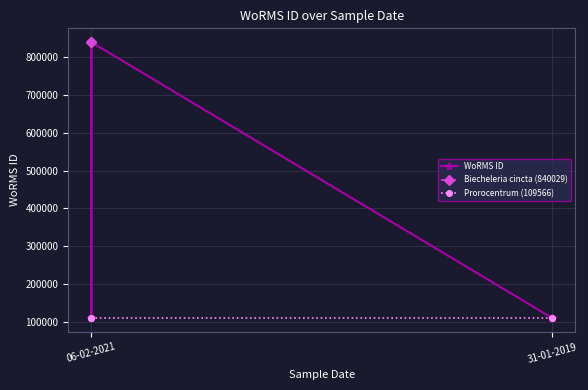

True or false: the data has more than 2 interior local peaks.

False